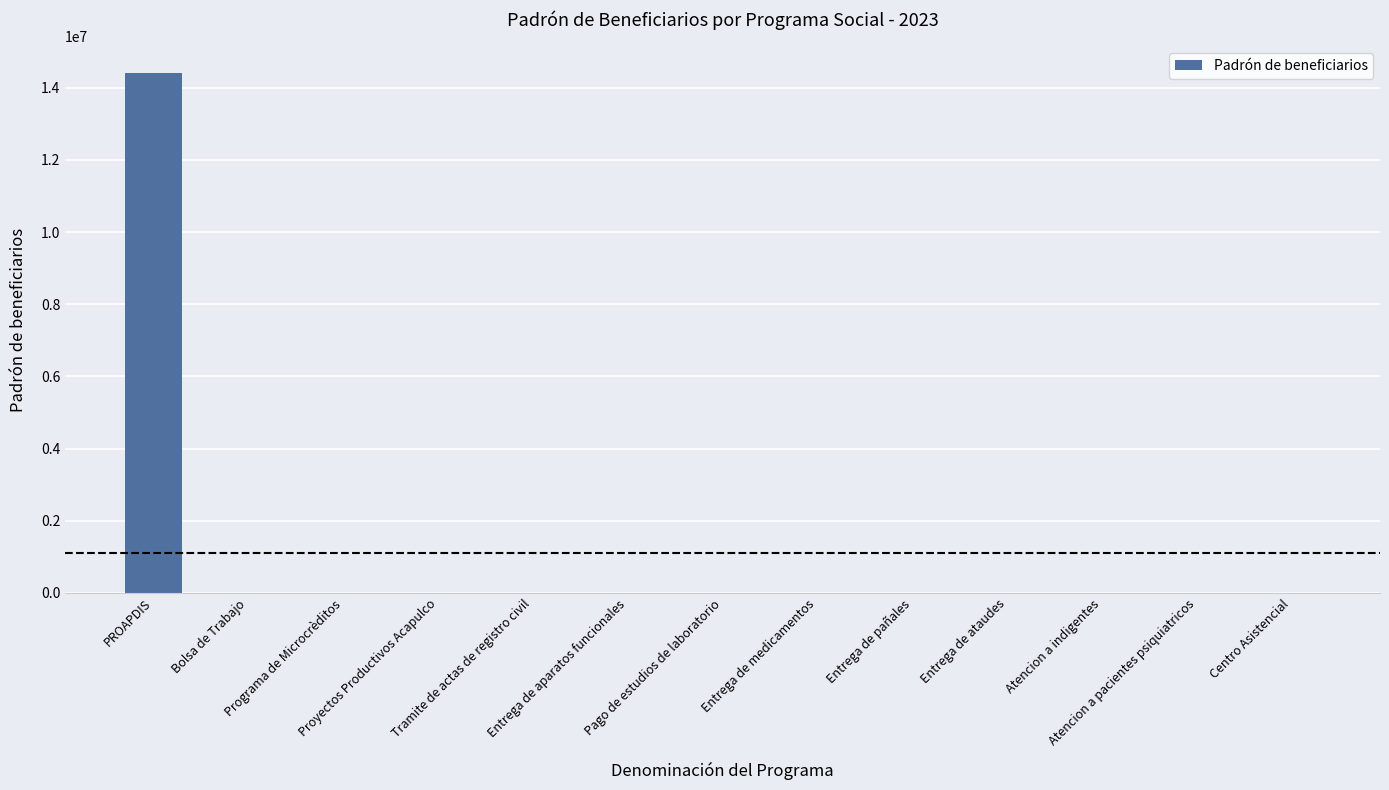

What is the sum of all values?

14424793